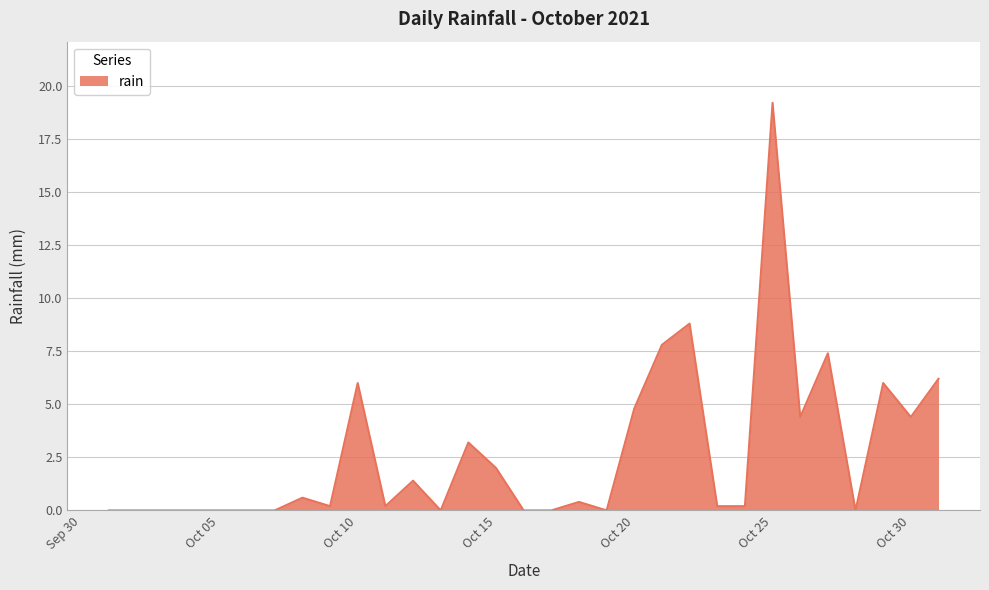

What is the average value?

2.7